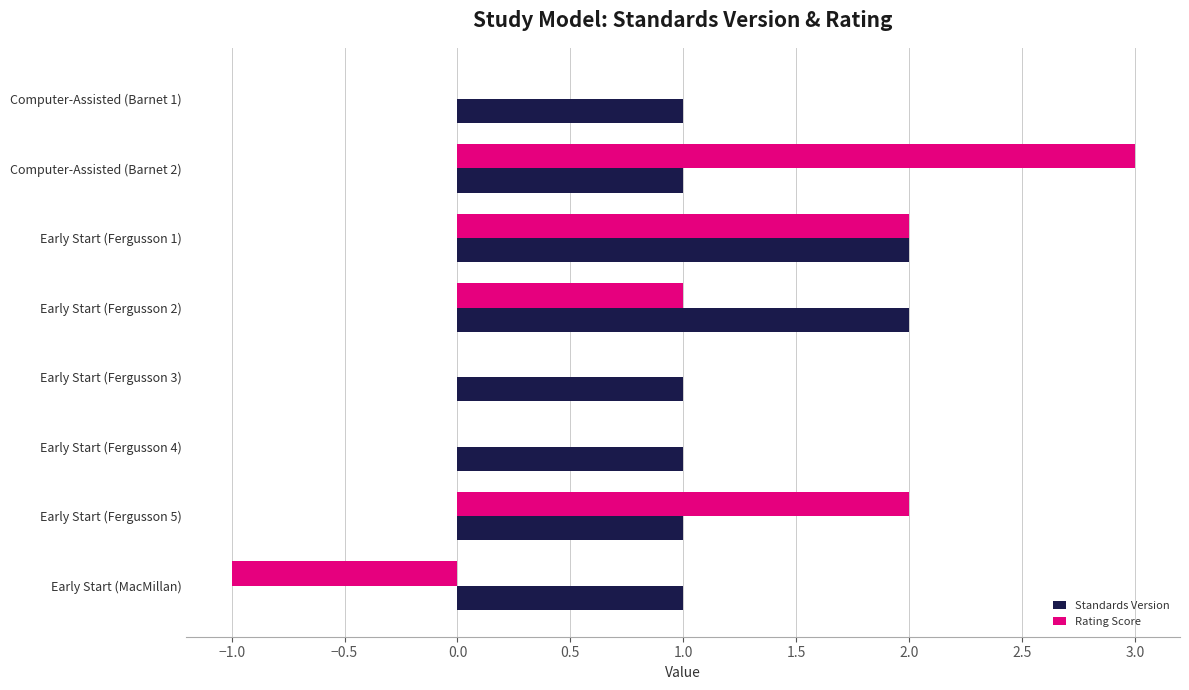

Count the Standards Version values in the range 1 to 2.

8